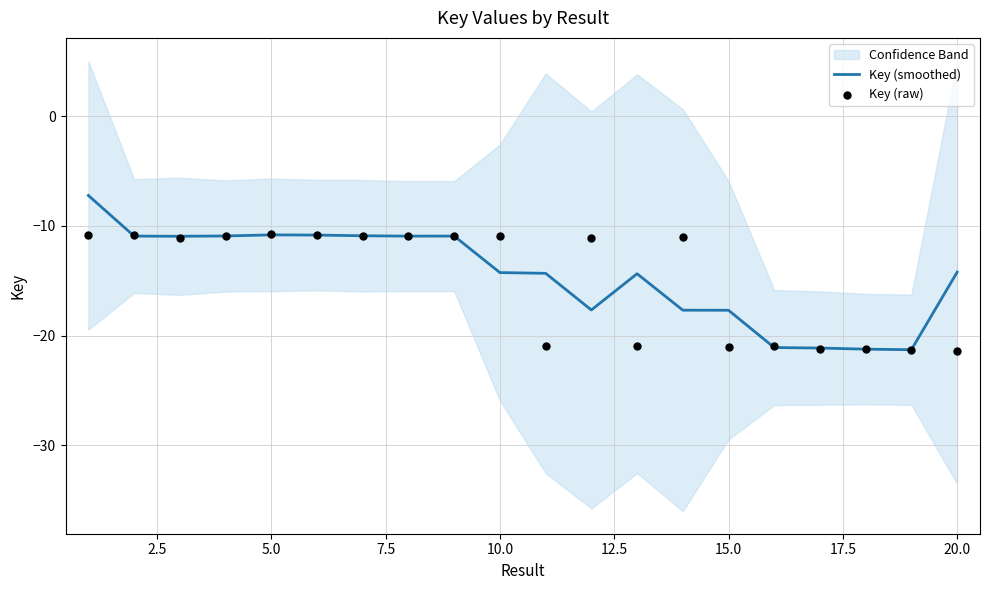

True or false: Key (smoothed) has a value of -17.7 at 15.0.

True